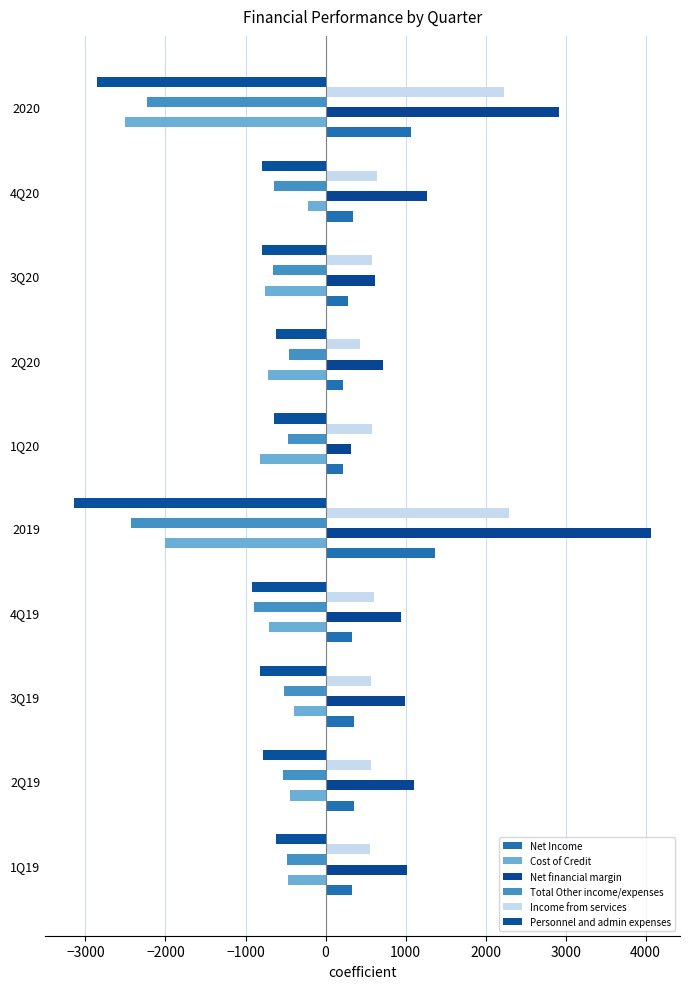

What is the value of the Personnel and admin expenses bar at the 8th from the left?

-793.8